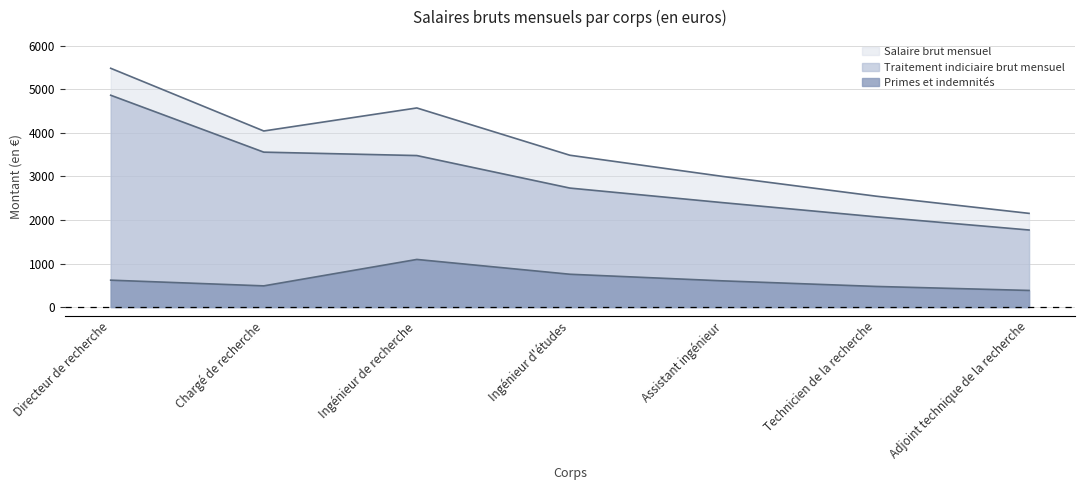

Where is Salaire brut mensuel nearest to the value 3818?

Chargé de recherche